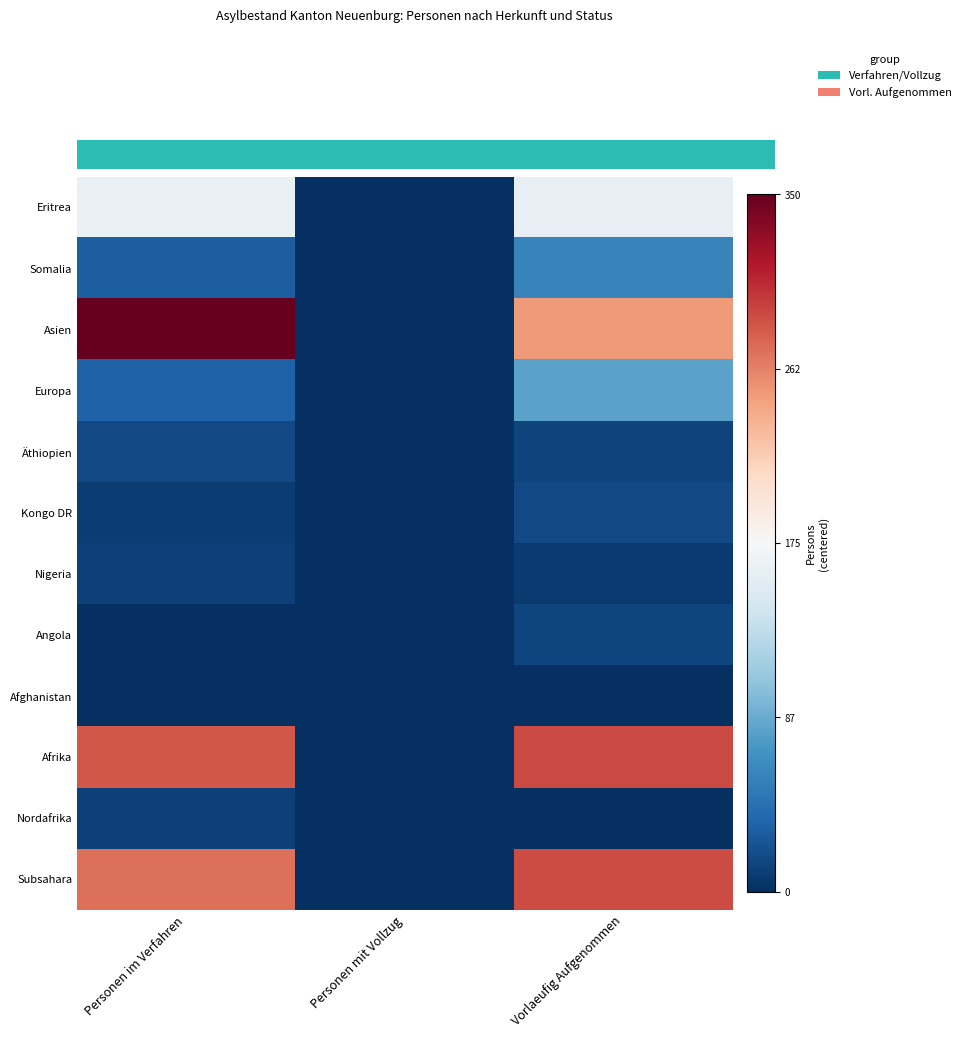

Between Personen im Verfahren and Vorlaeufig Aufgenommen, which series saw the biggest shift?

Asien